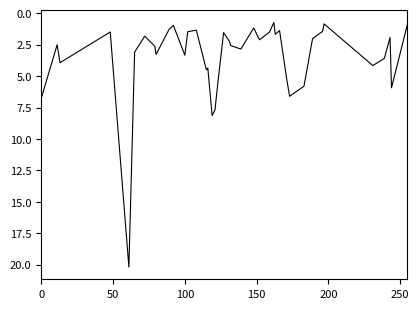

Count the number of data series in this chart.

1